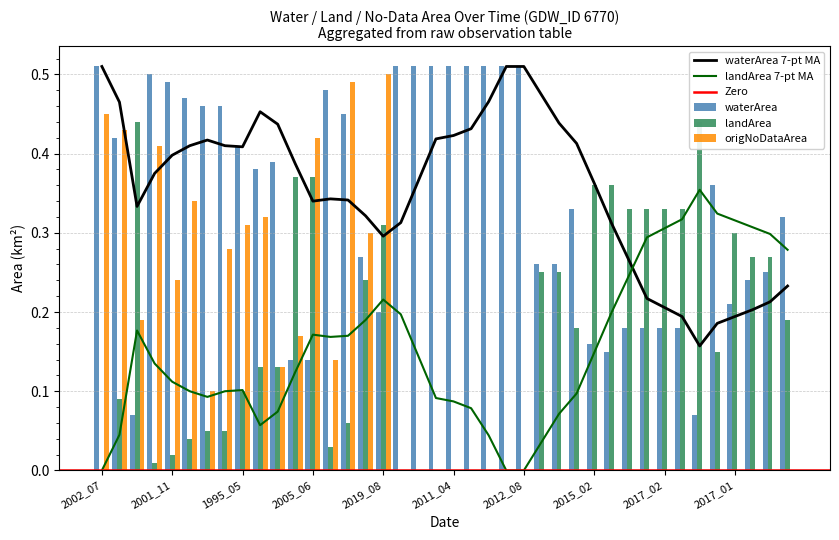

Is the value of waterArea at 2014_11 greater than the value of origNoDataArea at 2006_03?

Yes